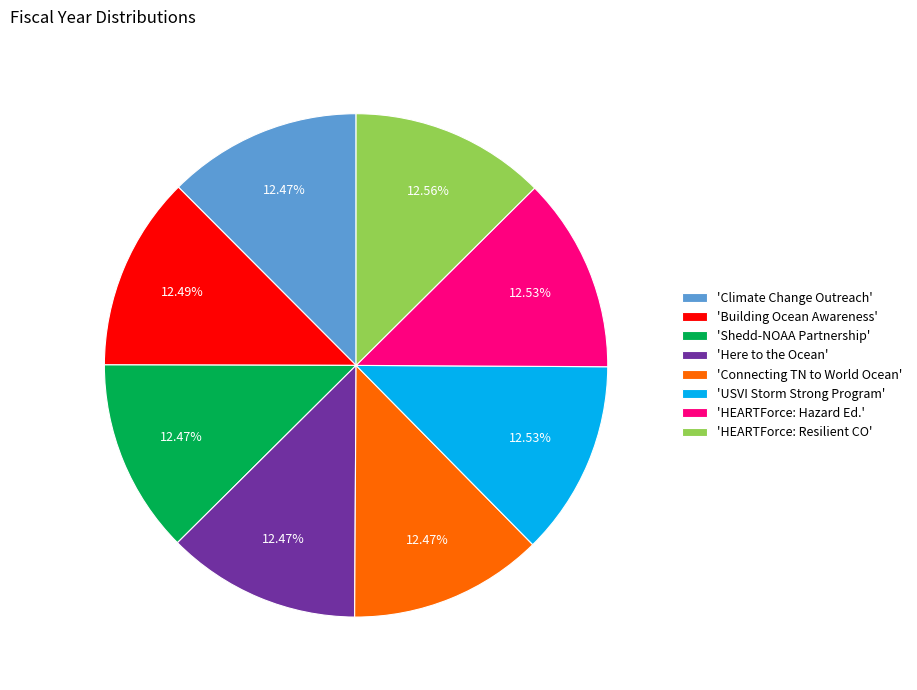

Does 'HEARTForce: Resilient CO' represent more than half of the total?

No